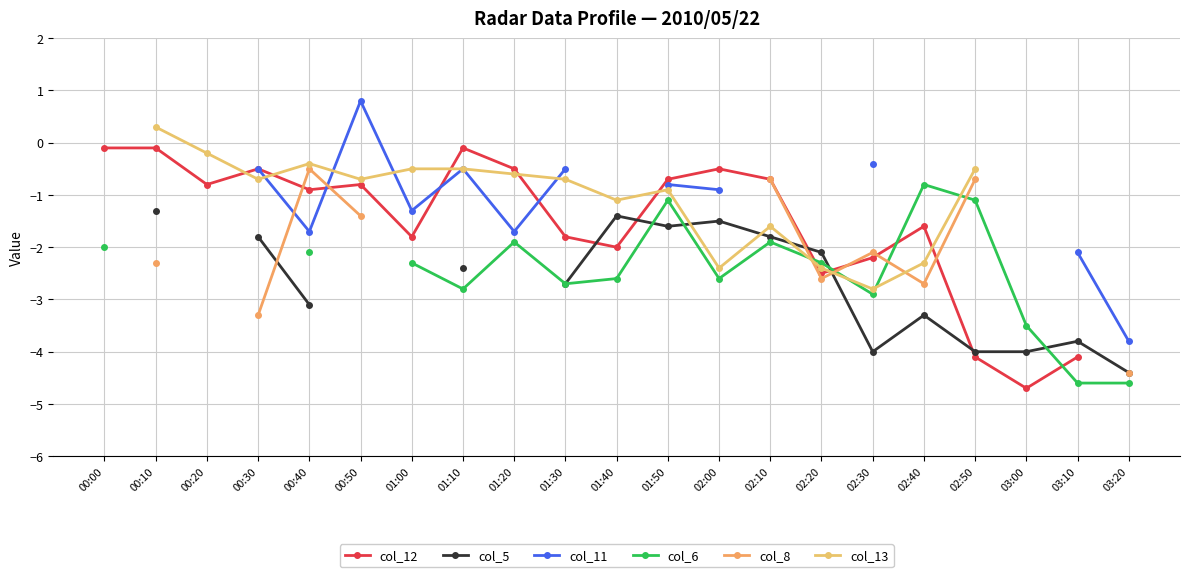

Does the chart have visible grid lines?

Yes